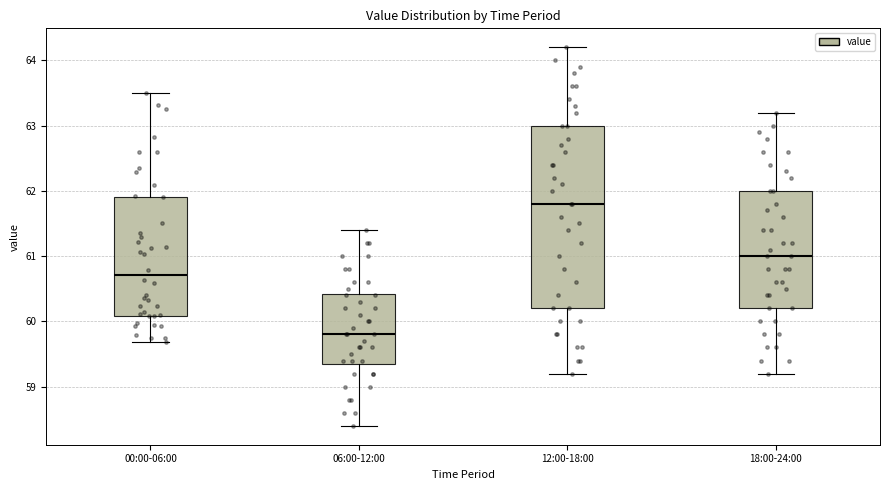

Reading left to right, read every box against the y-axis: the position of its median line, the range the box covers, and the ends of its whiskers. The values are not printed on the chart, so give them approximately, as read against the axis.

00:00-06:00: median 60.7, box 60.1 to 61.9, whiskers 59.7 to 63.5
06:00-12:00: median 59.8, box 59.4 to 60.4, whiskers 58.4 to 61.4
12:00-18:00: median 61.8, box 60.2 to 63.0, whiskers 59.2 to 64.2
18:00-24:00: median 61.0, box 60.2 to 62.0, whiskers 59.2 to 63.2